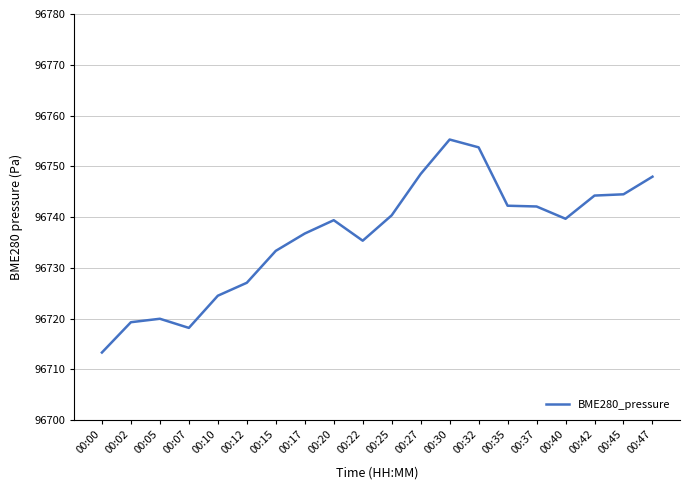

Is it true that the value at 00:27 is 96748.5?

True